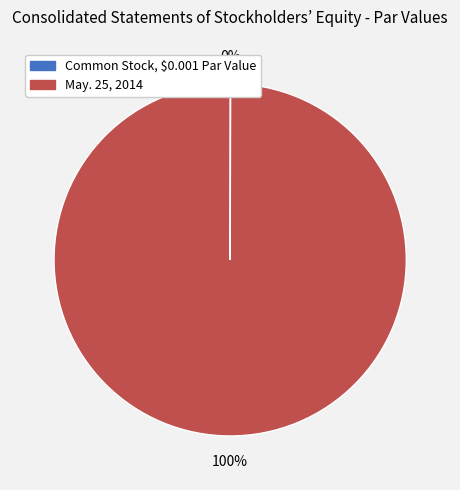

To the nearest percent, what portion does May. 25, 2014 represent?

100%